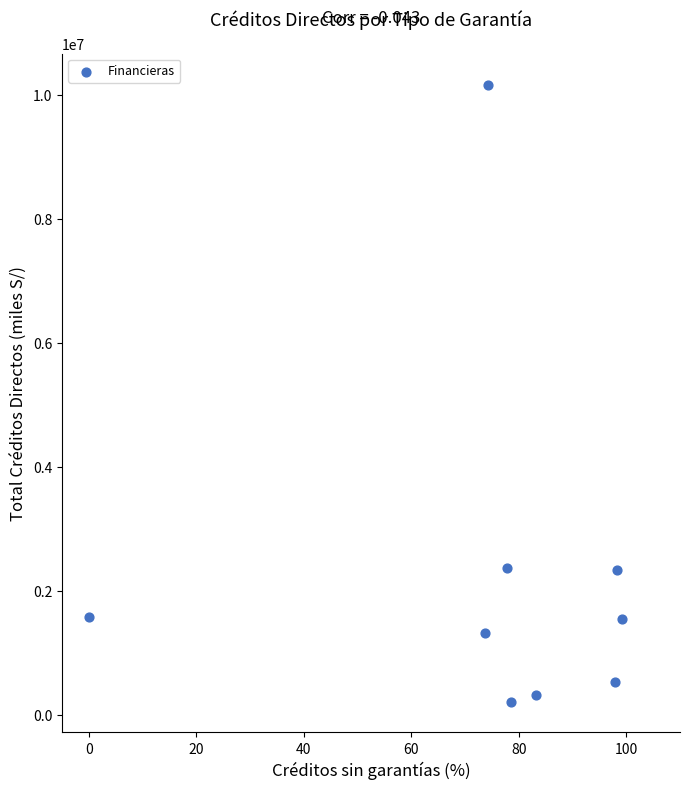

What is the average X value?

75.9